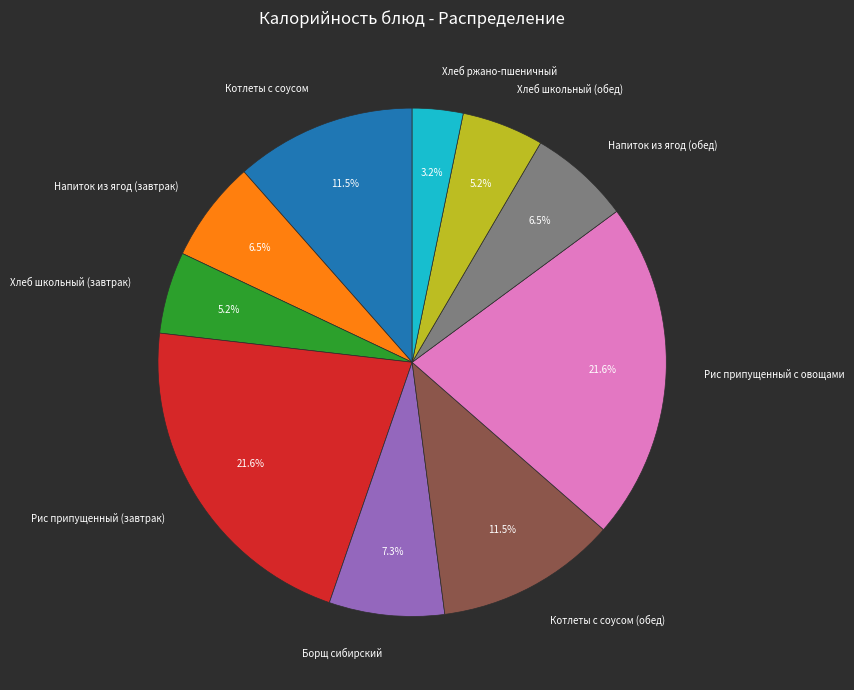

Is Хлеб школьный (завтрак) the majority of the pie?

No